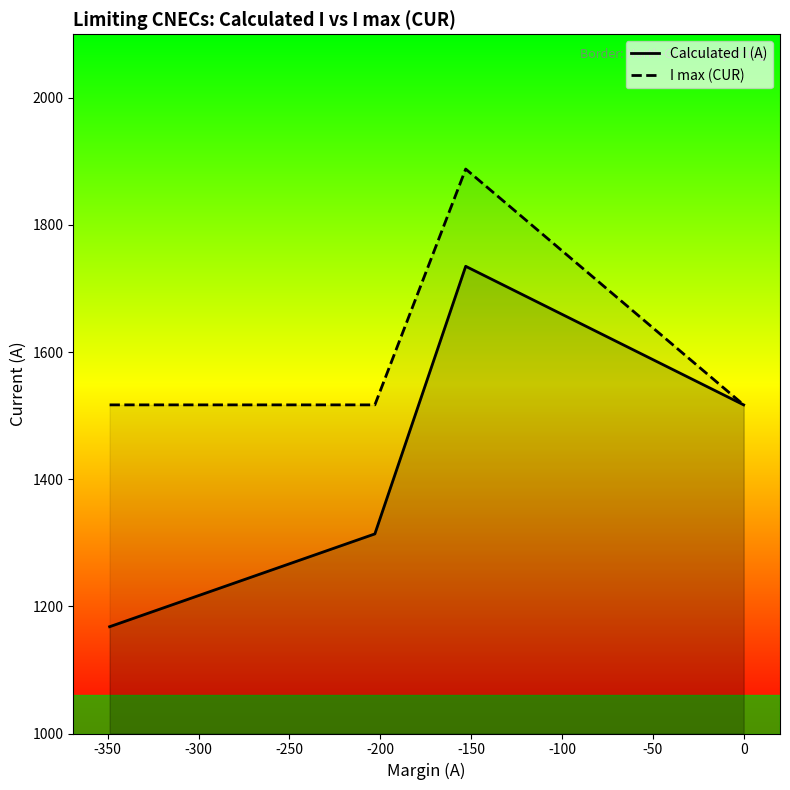

What is the approximate value of I max (CUR) at -250?

1517